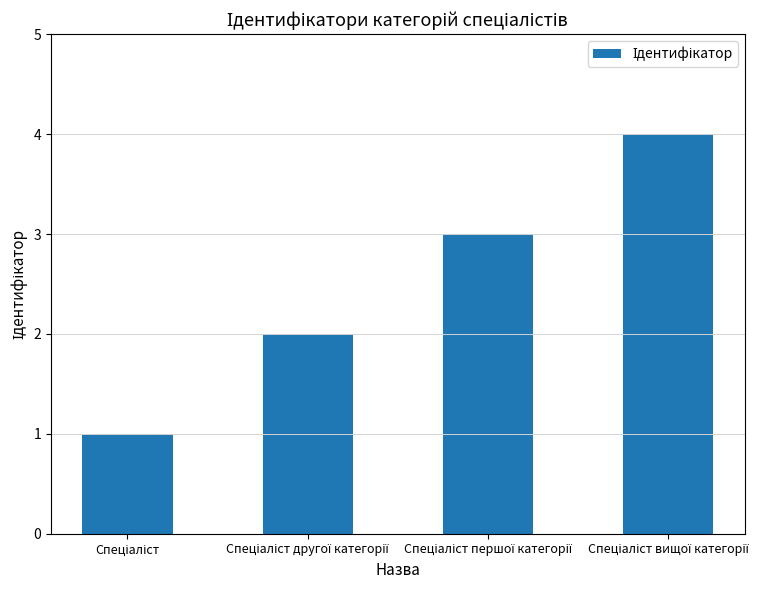

What is the maximum value shown in the chart?

4